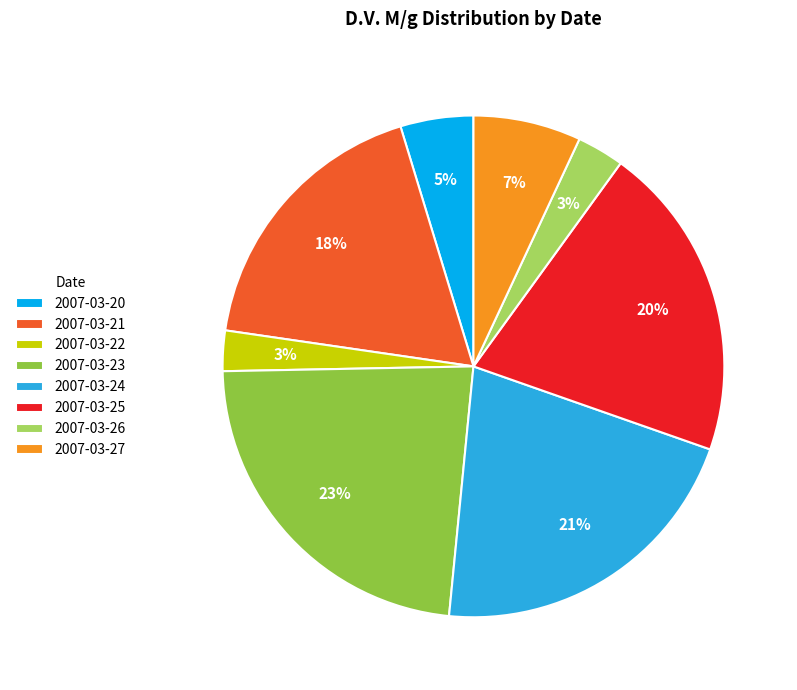

Approximately how many times larger is the value at 2007-03-23 compared to 2007-03-21?

1.3